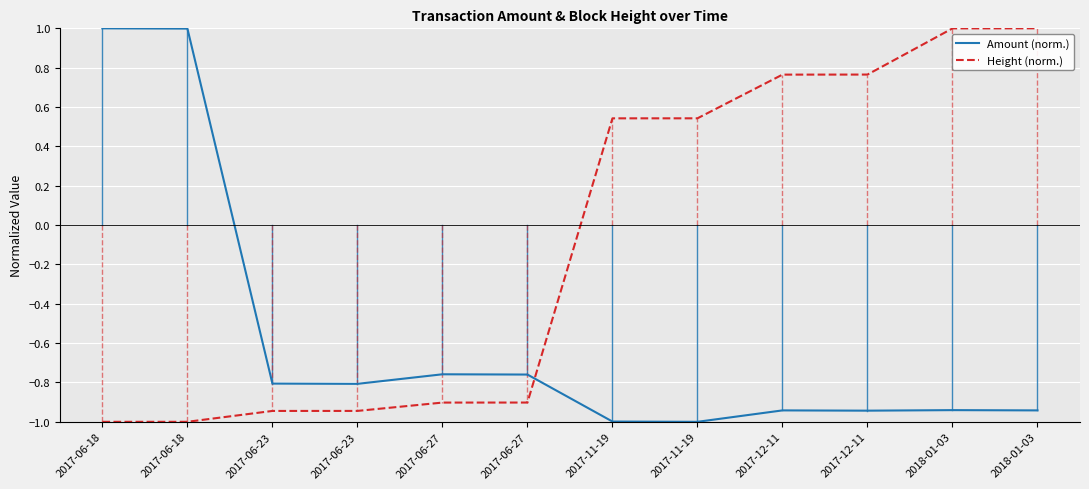

At how many categories does at least one series exceed 0?

8